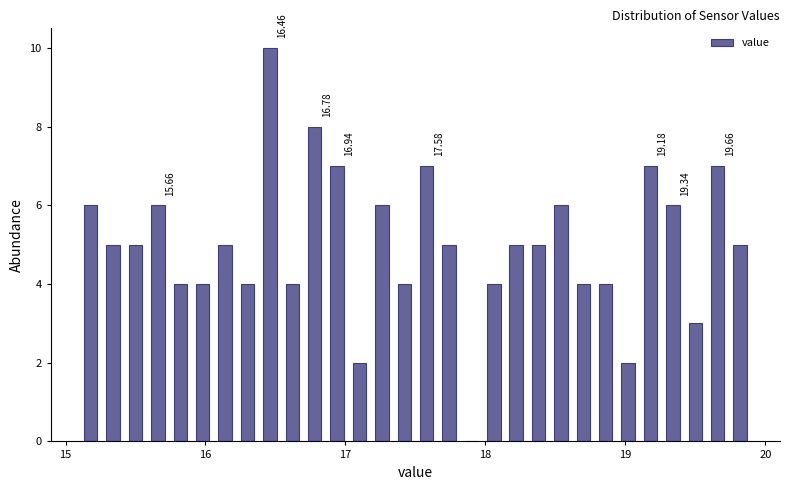

Around what value on the x-axis is the tallest bar? Give the approximate position of its centre, as read against the axis.

16.5